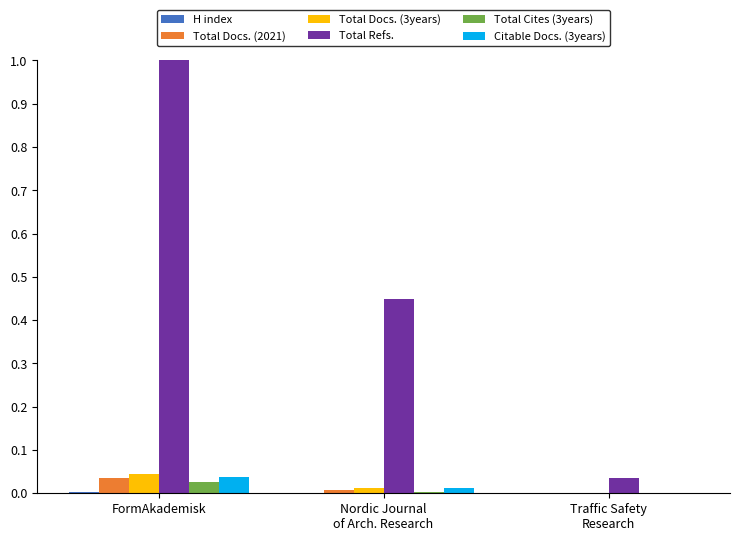

What is the maximum value shown in the chart?

1.0